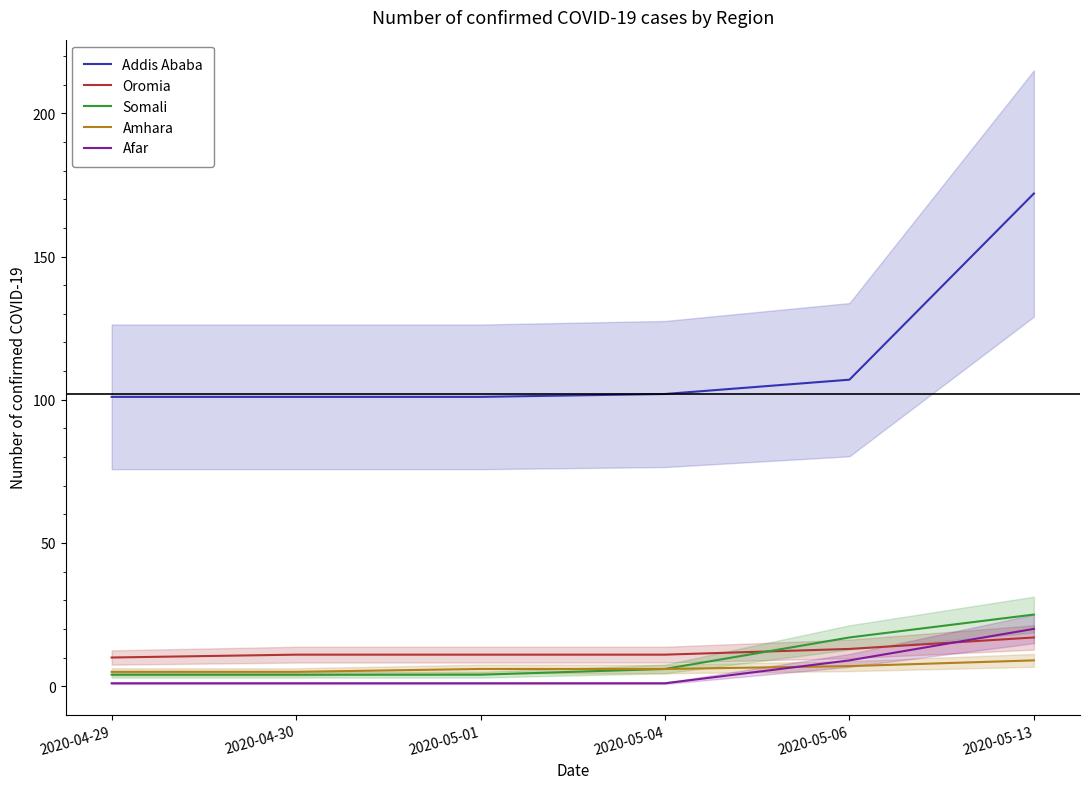

Does the chart have visible grid lines?

No